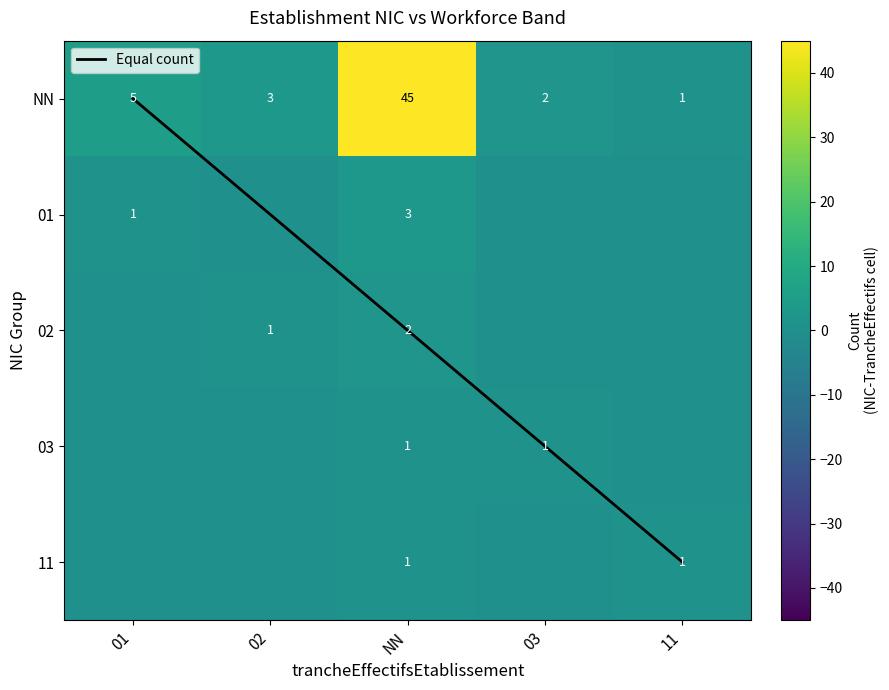

What is the total value across all series at NN?

52